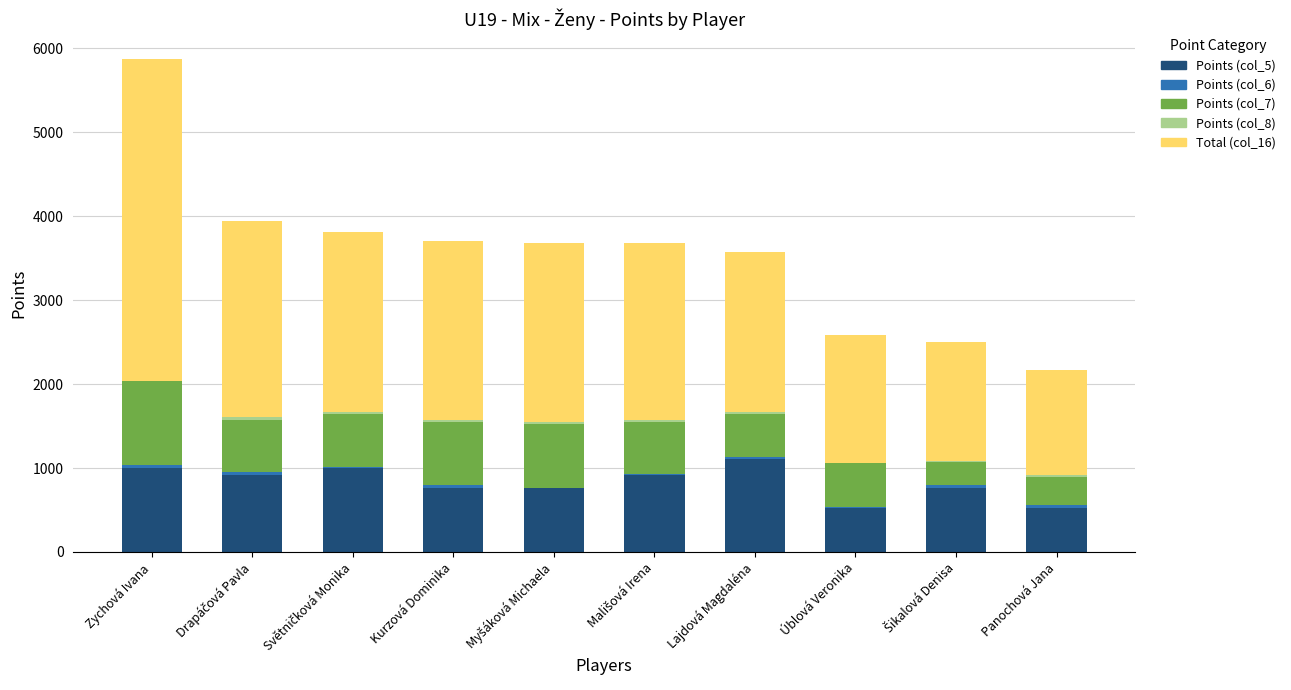

At which category is the sum across all series the highest?

Zychová Ivana